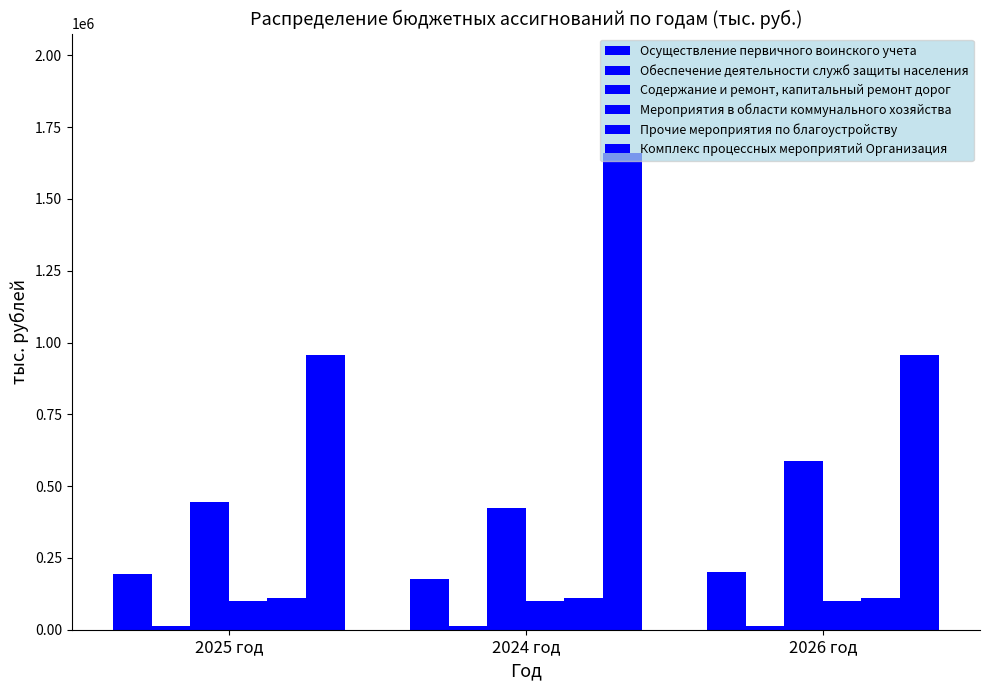

At which label is Прочие мероприятия по благоустройству closest to 110000?

2025 год